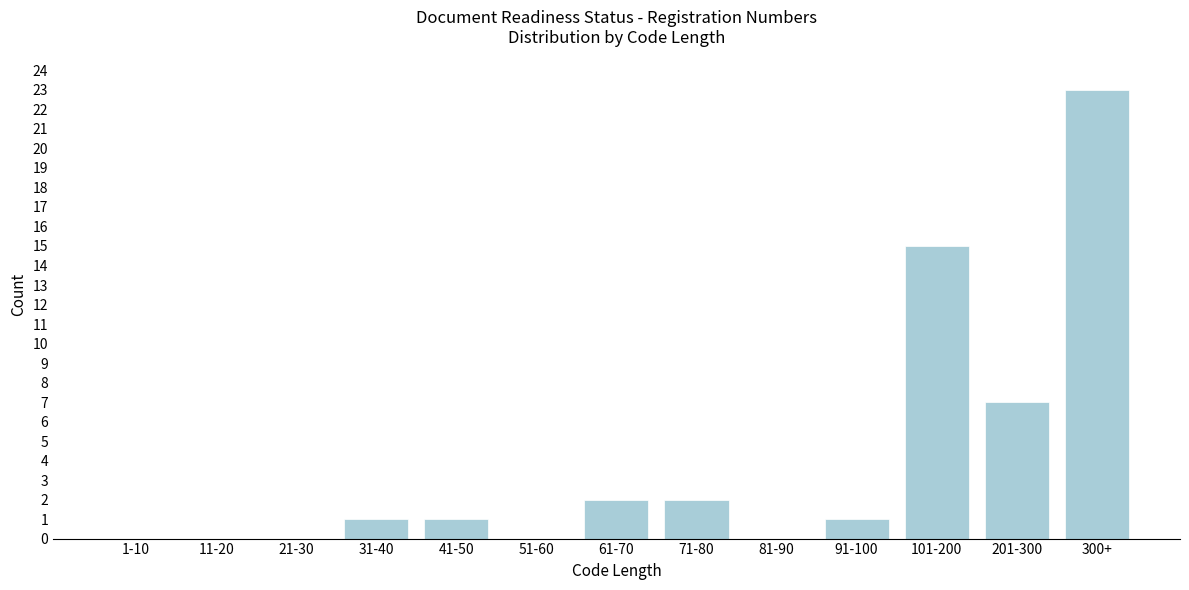

Reading left to right, what are all the values shown in this chart?

1-10=0	11-20=0	21-30=0	31-40=1	41-50=1	51-60=0	61-70=2	71-80=2	81-90=0	91-100=1	101-200=15	201-300=7	300+=23